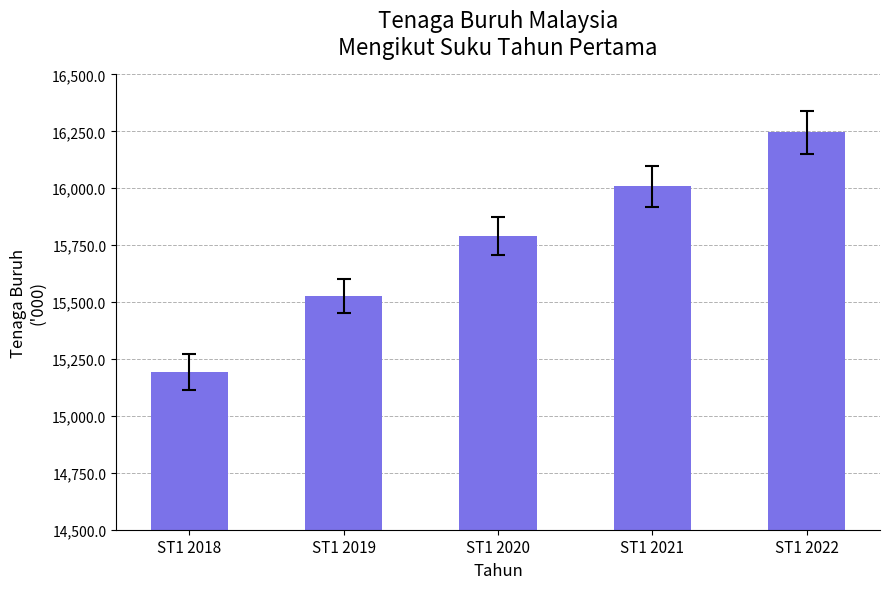

What is the value of the 2nd bar from the left?

15526.8